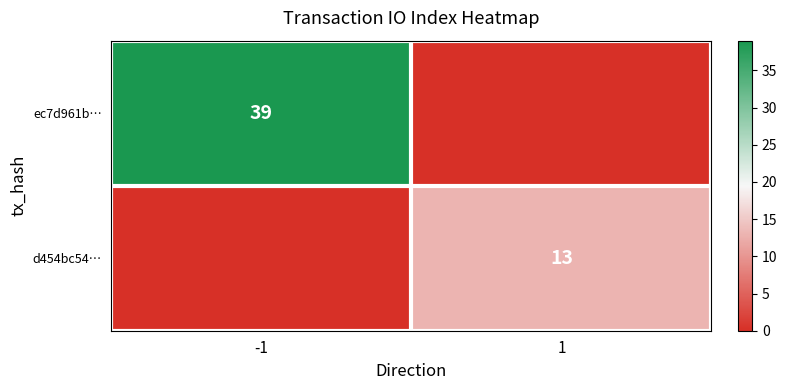

The value of d454bc54… at 1 is 13. True or false?

True